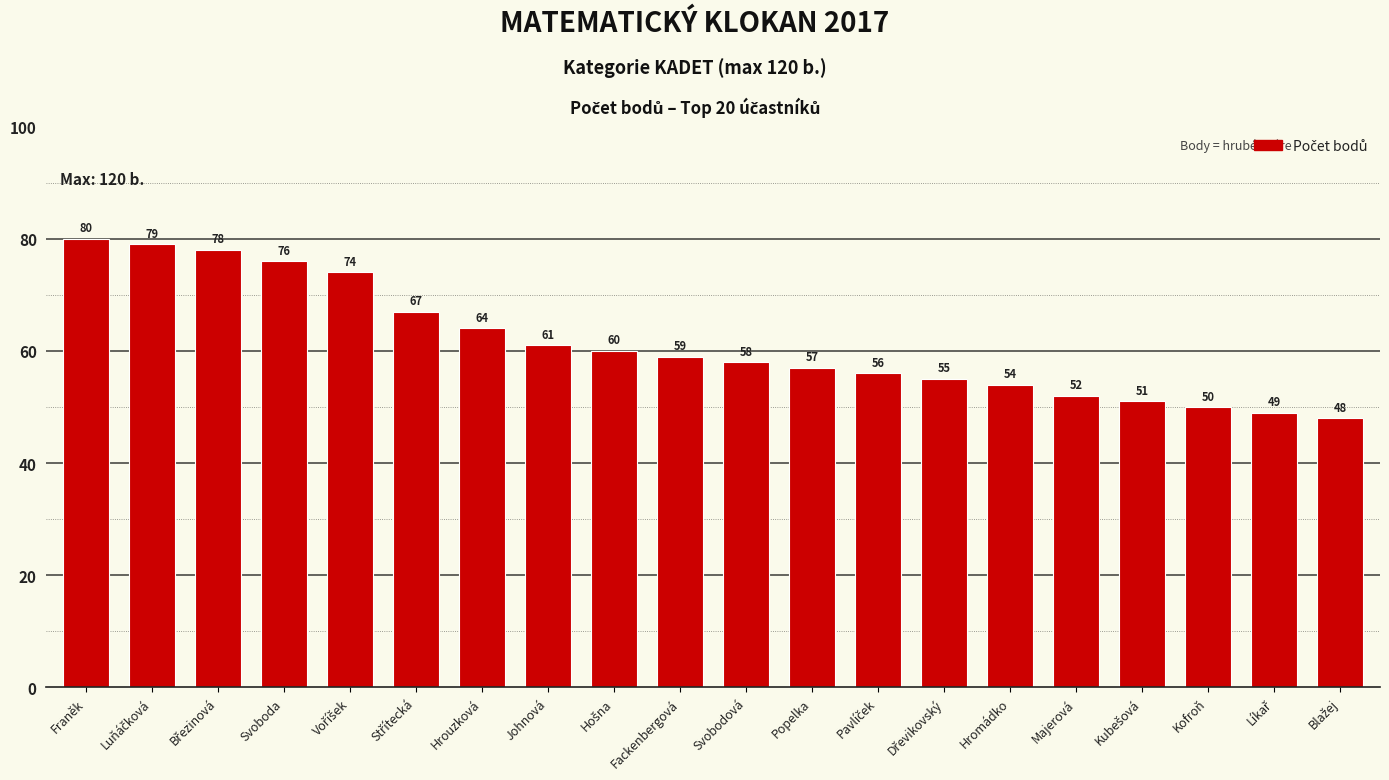

What position from the left is Popelka?

12